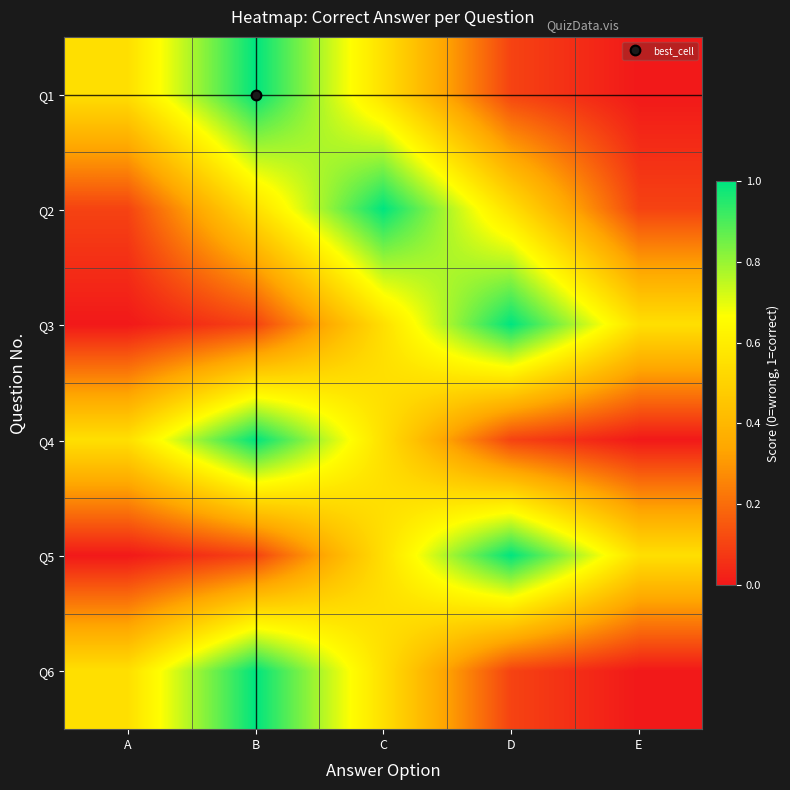

At which category is the sum across all series the highest?

B